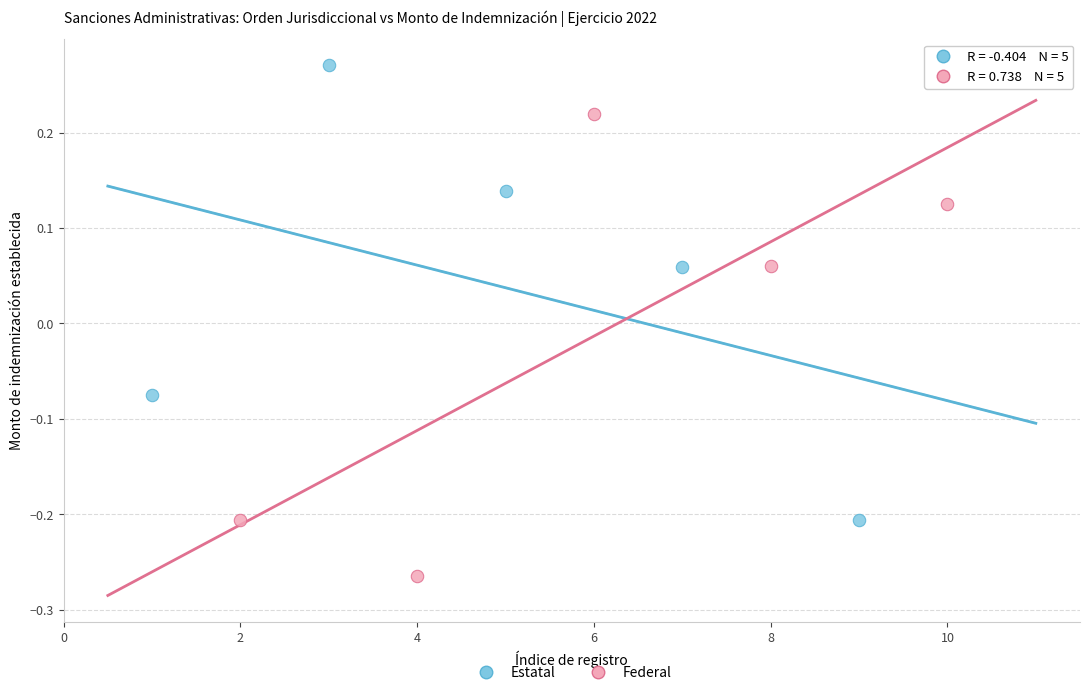

Which series reaches the maximum Y coordinate?

Estatal